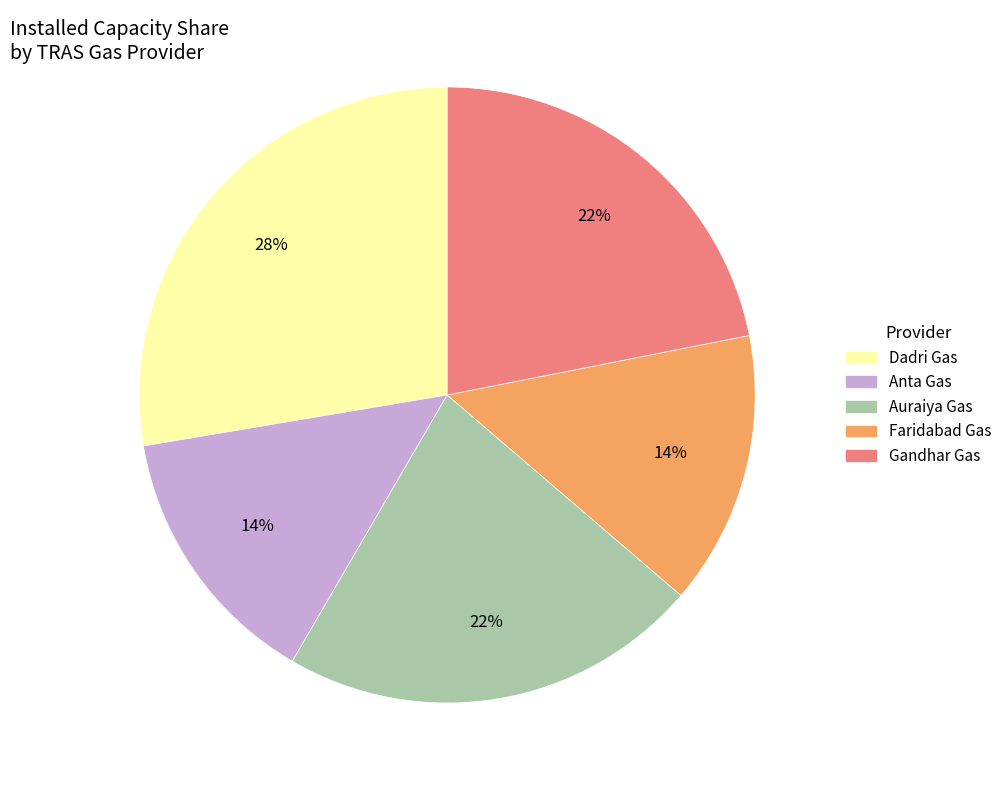

To the nearest percent, what is the combined percentage of Dadri Gas and Faridabad Gas?

42%